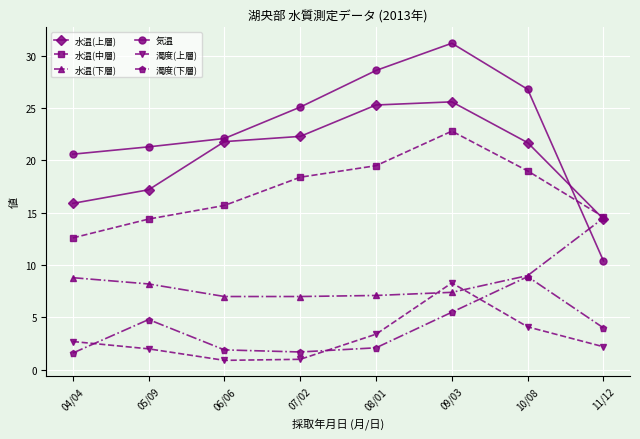

What is the maximum value for 気温?

31.2